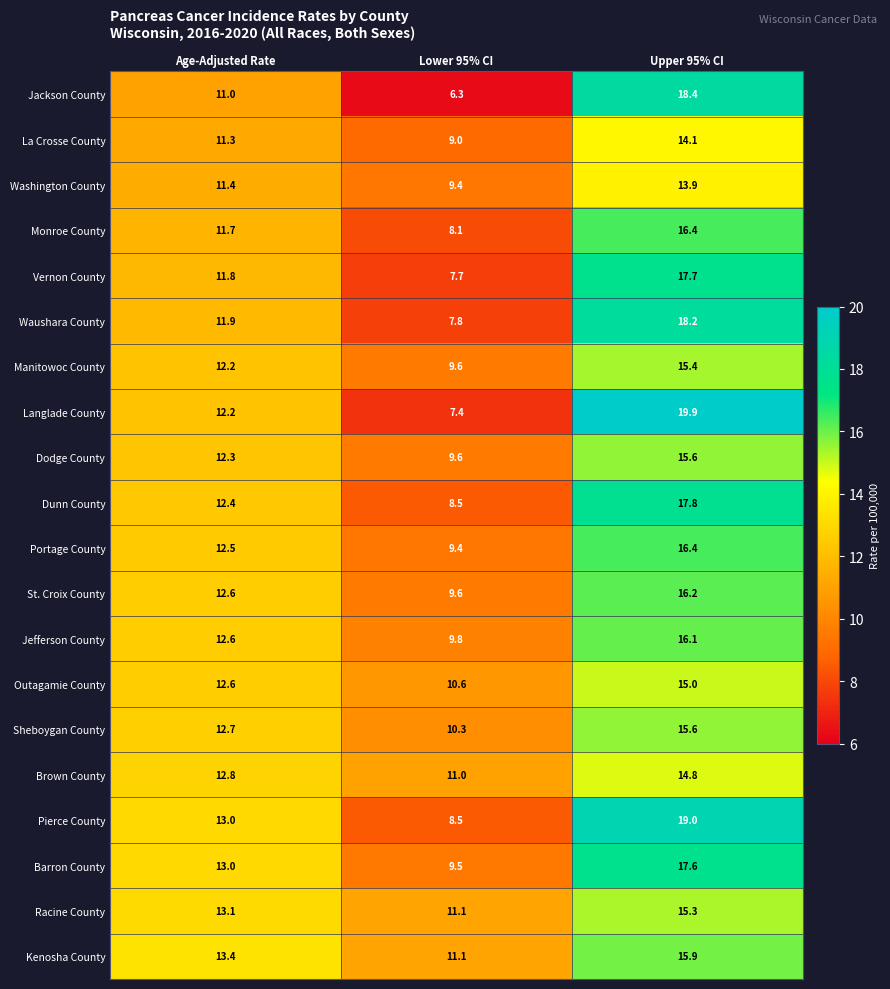

List the labels in order of Dunn County value, smallest first.

Lower 95% CI, Age-Adjusted Rate, Upper 95% CI